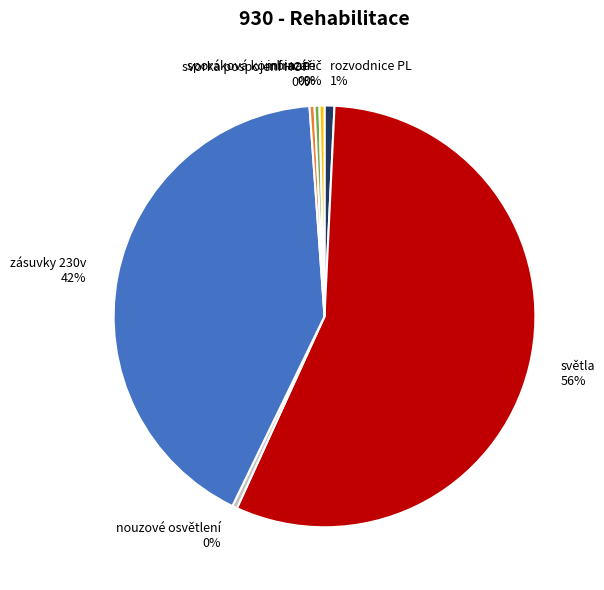

How many segments does this pie chart have?

7